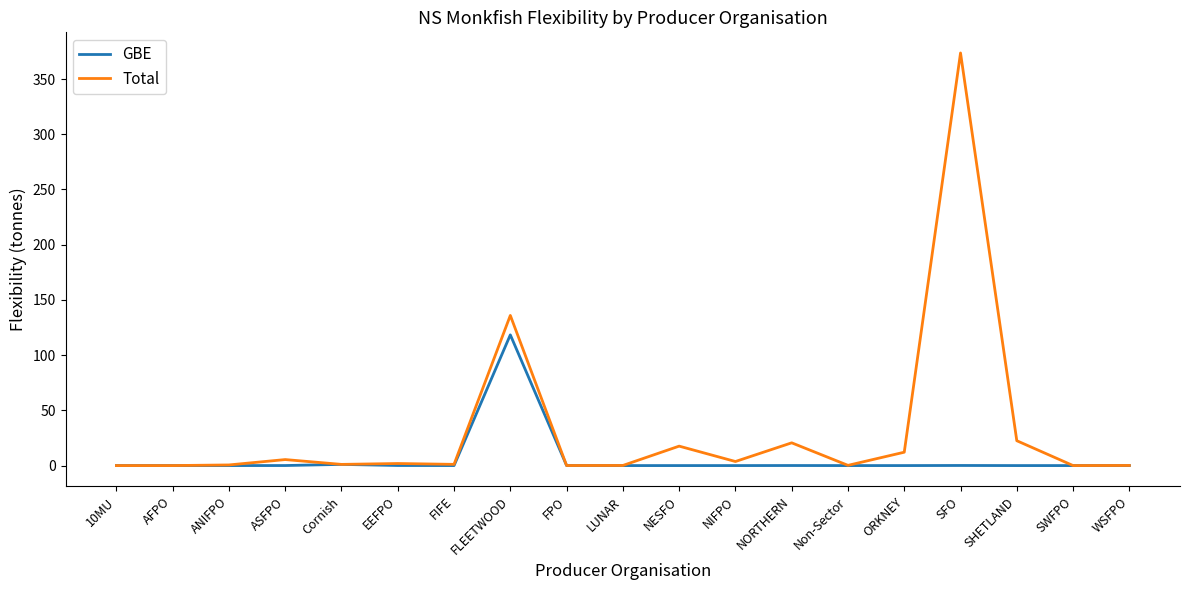

How many lines are shown in the chart?

2